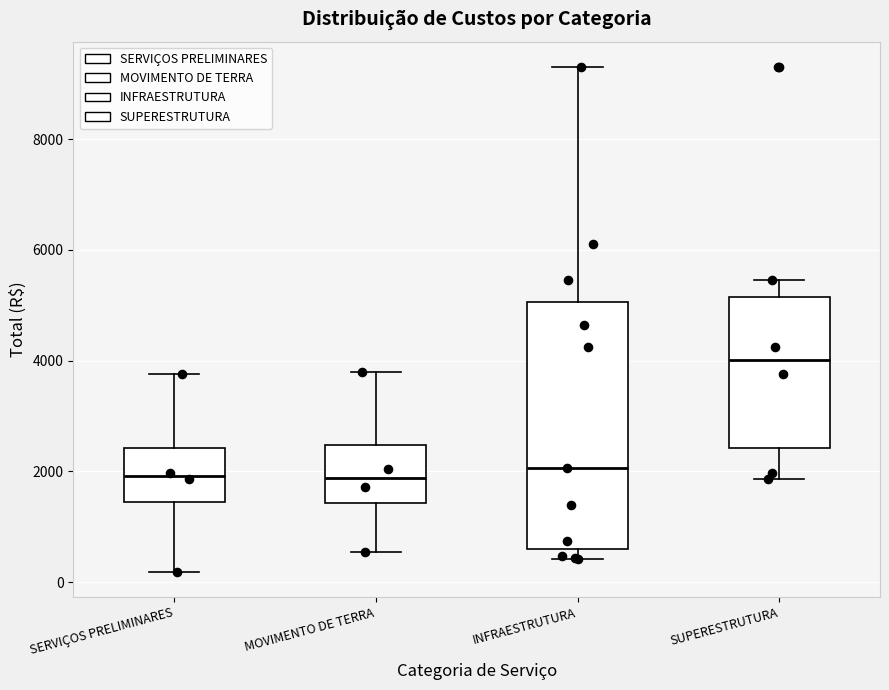

Reading left to right, read every box against the y-axis: the position of its median line, the range the box covers, and the ends of its whiskers. The values are not printed on the chart, so give them approximately, as read against the axis.

SERVIÇOS PRELIMINARES: median 2000, box 1400 to 2400, whiskers 200 to 3800
MOVIMENTO DE TERRA: median 1800, box 1400 to 2400, whiskers 600 to 3800
INFRAESTRUTURA: median 2000, box 600 to 5000, whiskers 400 to 9400
SUPERESTRUTURA: median 4000, box 2400 to 5200, whiskers 1800 to 5400